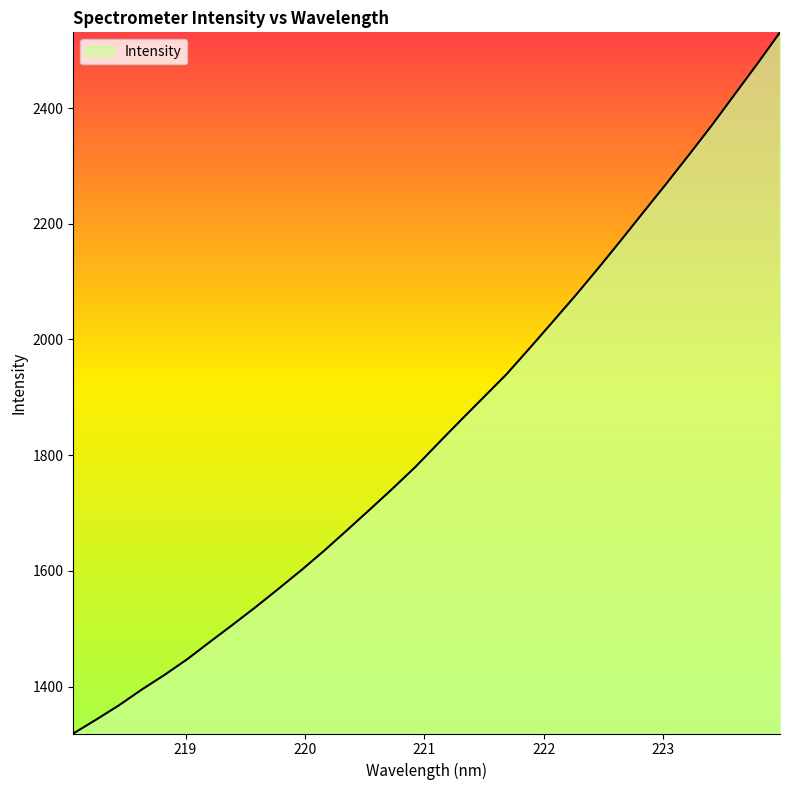

What is the difference between the maximum and minimum values?

1211.8